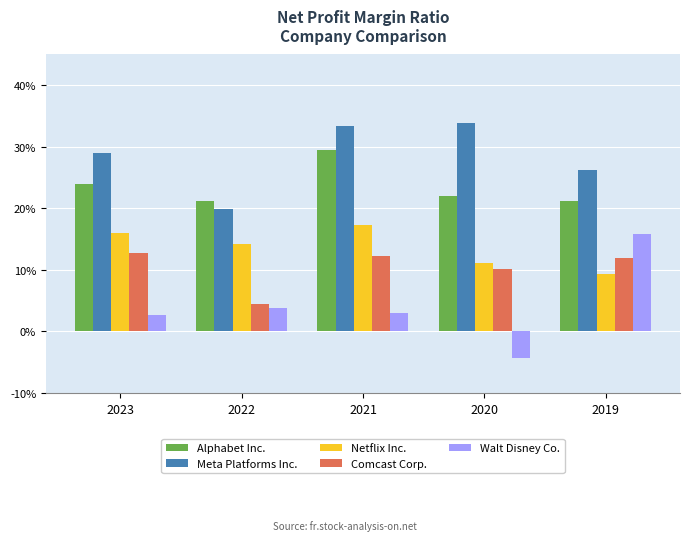

What are all the series names shown in the legend?

Alphabet Inc., Meta Platforms Inc., Netflix Inc., Comcast Corp., Walt Disney Co.